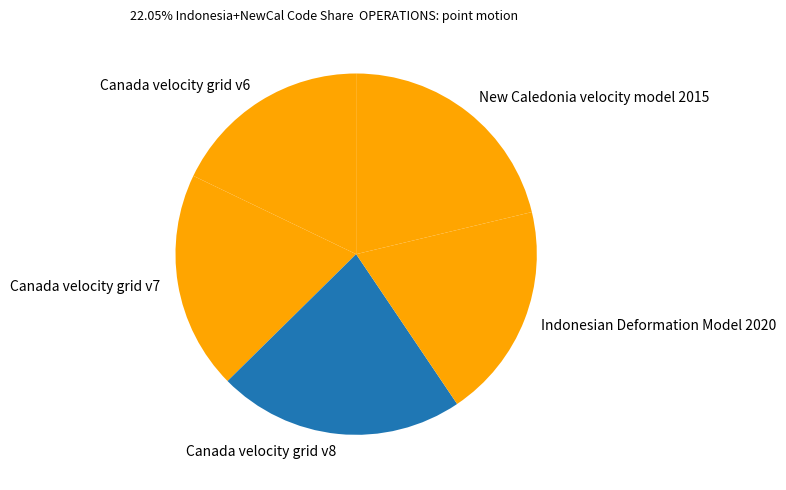

Which category has the smallest portion of the pie?

Canada velocity grid v6